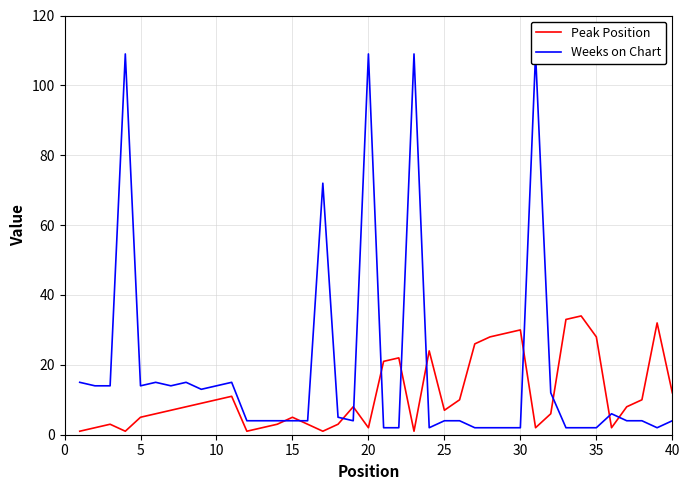

How many categories are shown in the chart?

40